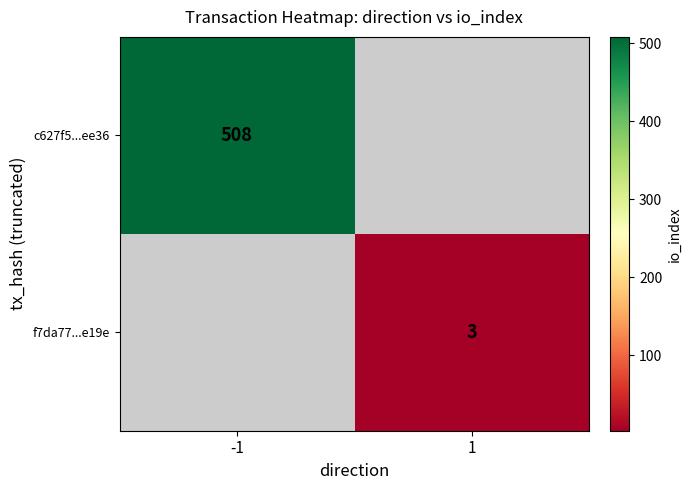

The value of c627f5...ee36 at -1 is 508. True or false?

True